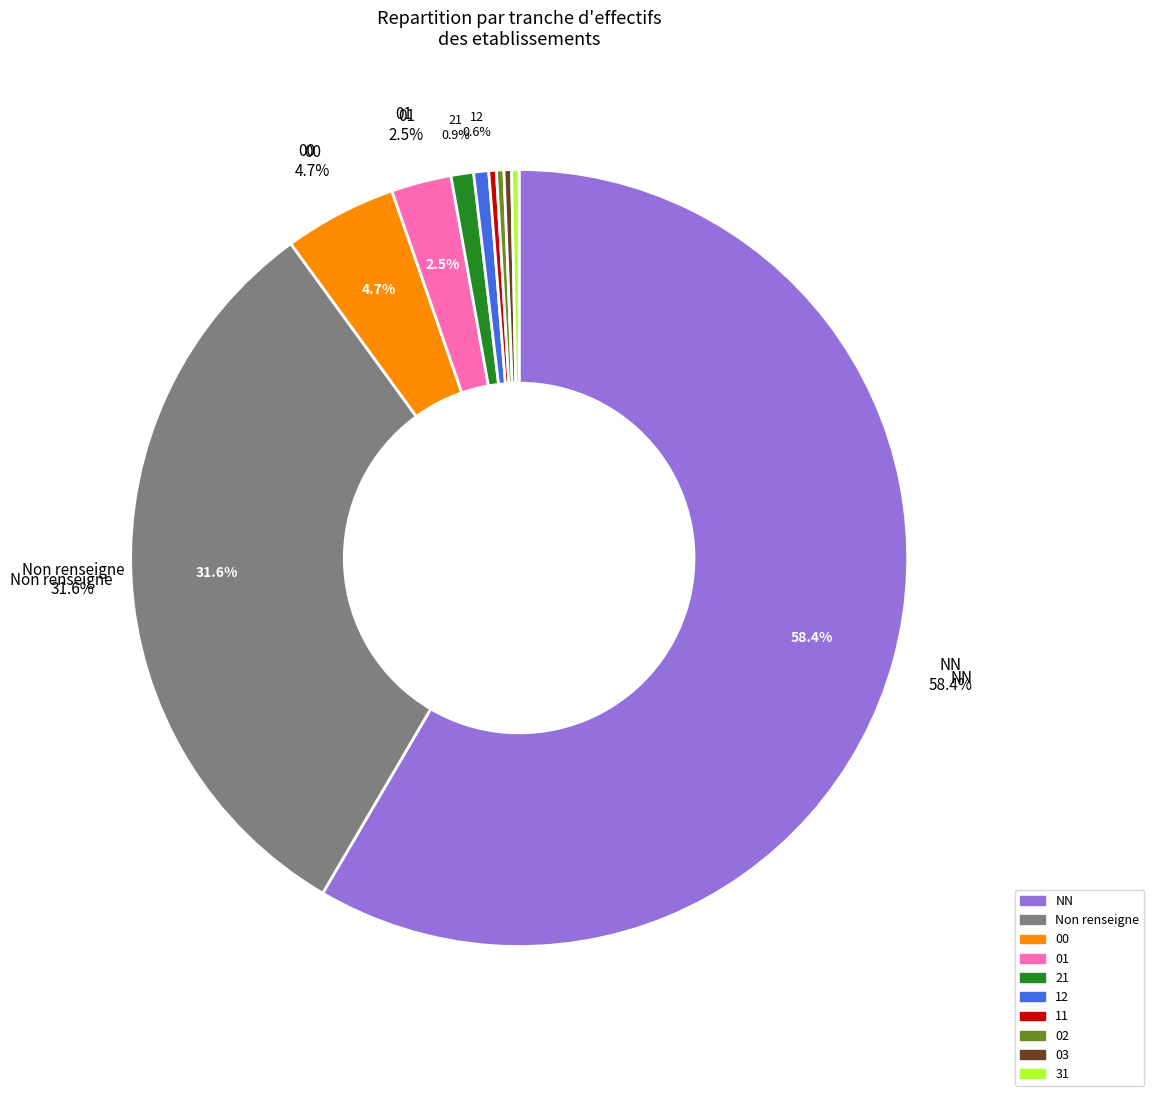

Does any single category account for the majority?

Yes